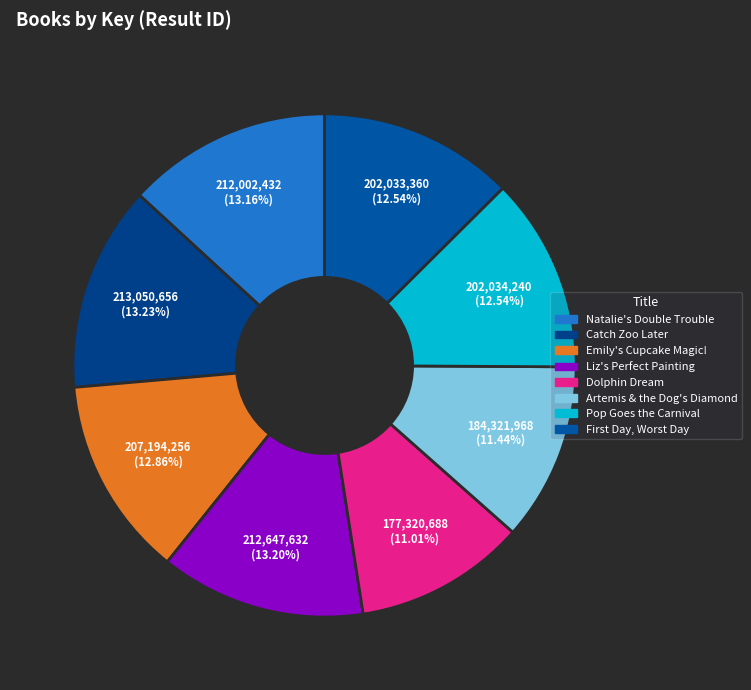

Is it true that Natalie's Double Trouble is 13% of the pie?

True